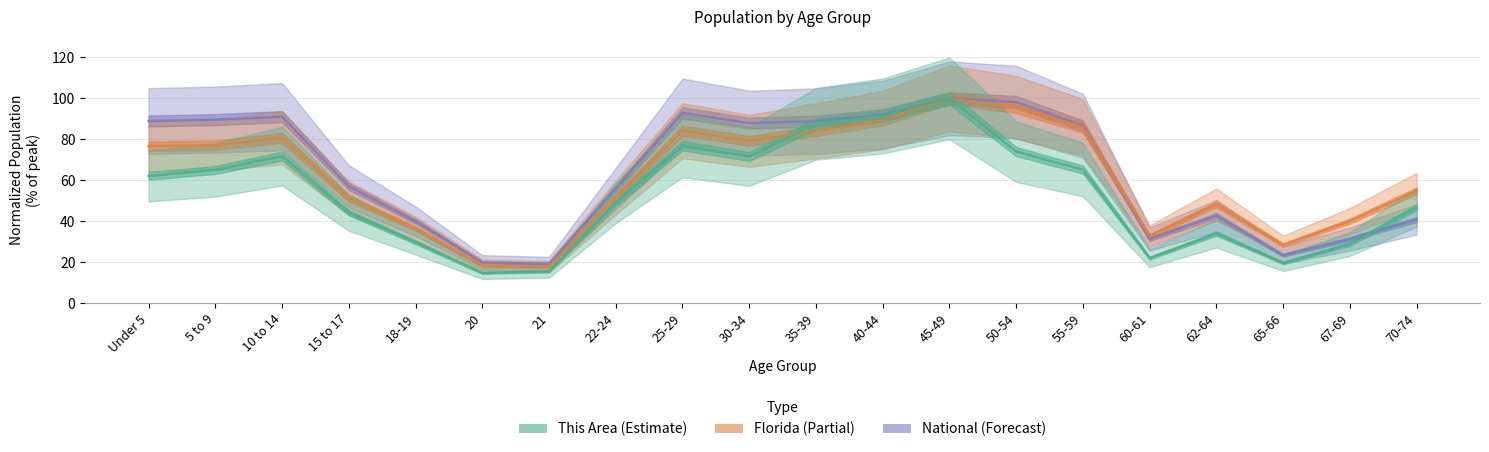

How many intersections are there between Florida and National?

1